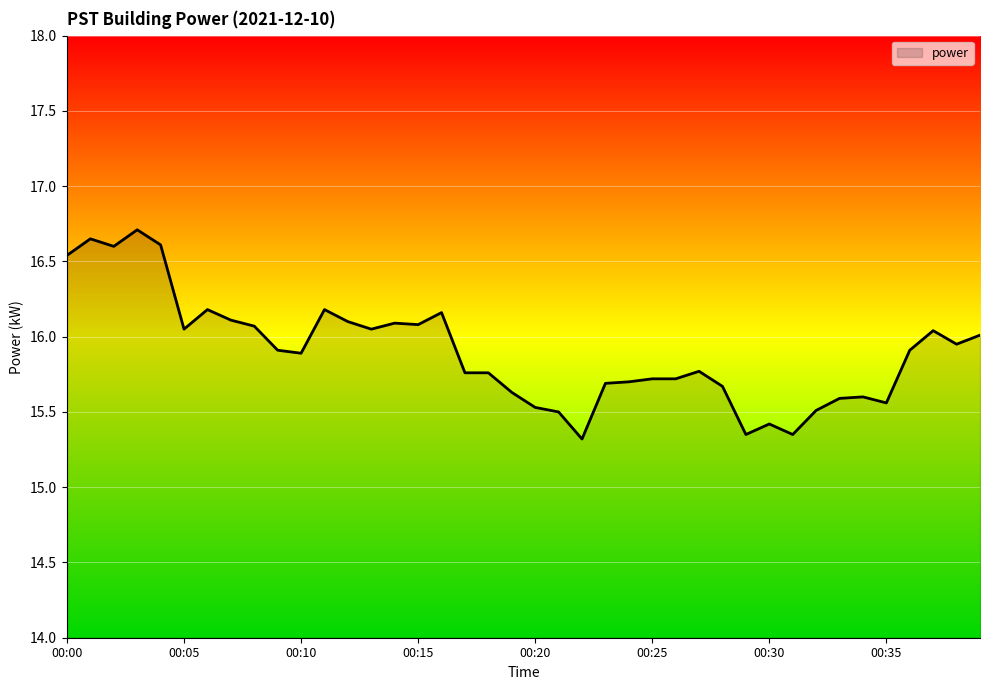

What is the difference between the maximum and minimum values?

1.4